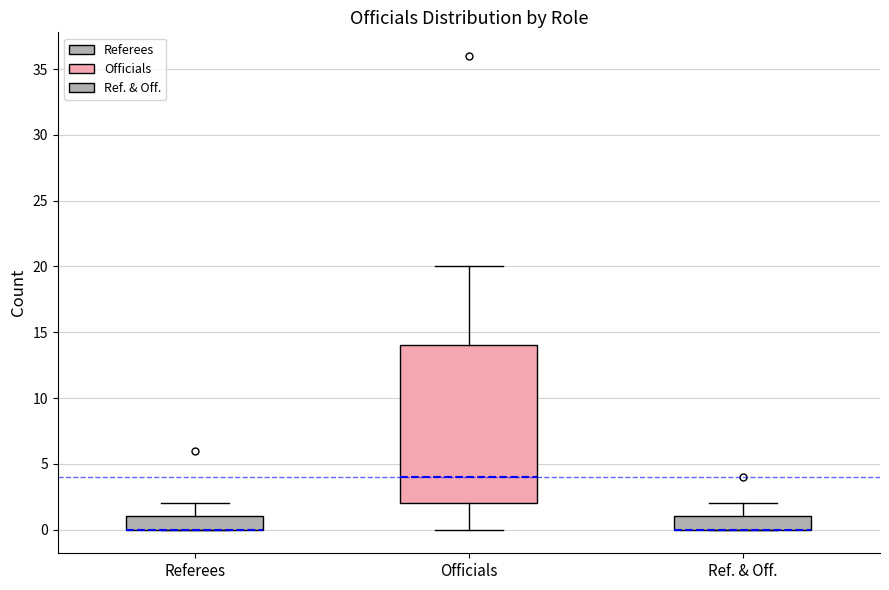

Comparing the boxes themselves (not the whiskers), which one is the tallest?

Officials